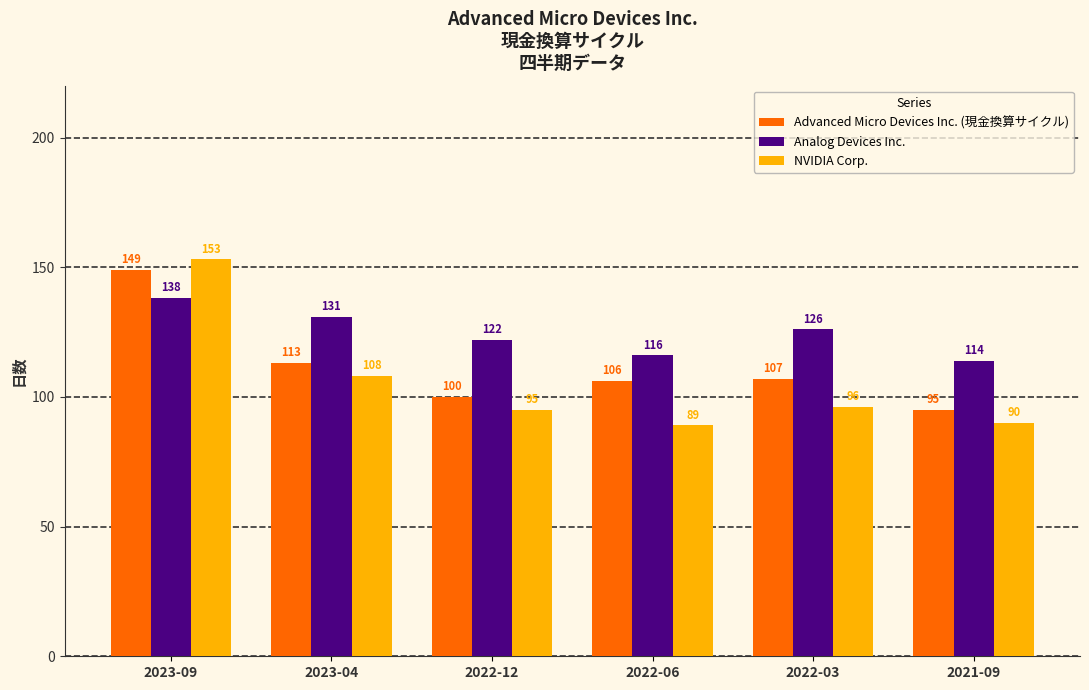

Reading left to right, list all the values displayed in this chart.

Advanced Micro Devices Inc. (現金換算サイクル): 149	113	100	106	107	95
Analog Devices Inc.: 138	131	122	116	126	114
NVIDIA Corp.: 153	108	95	89	96	90